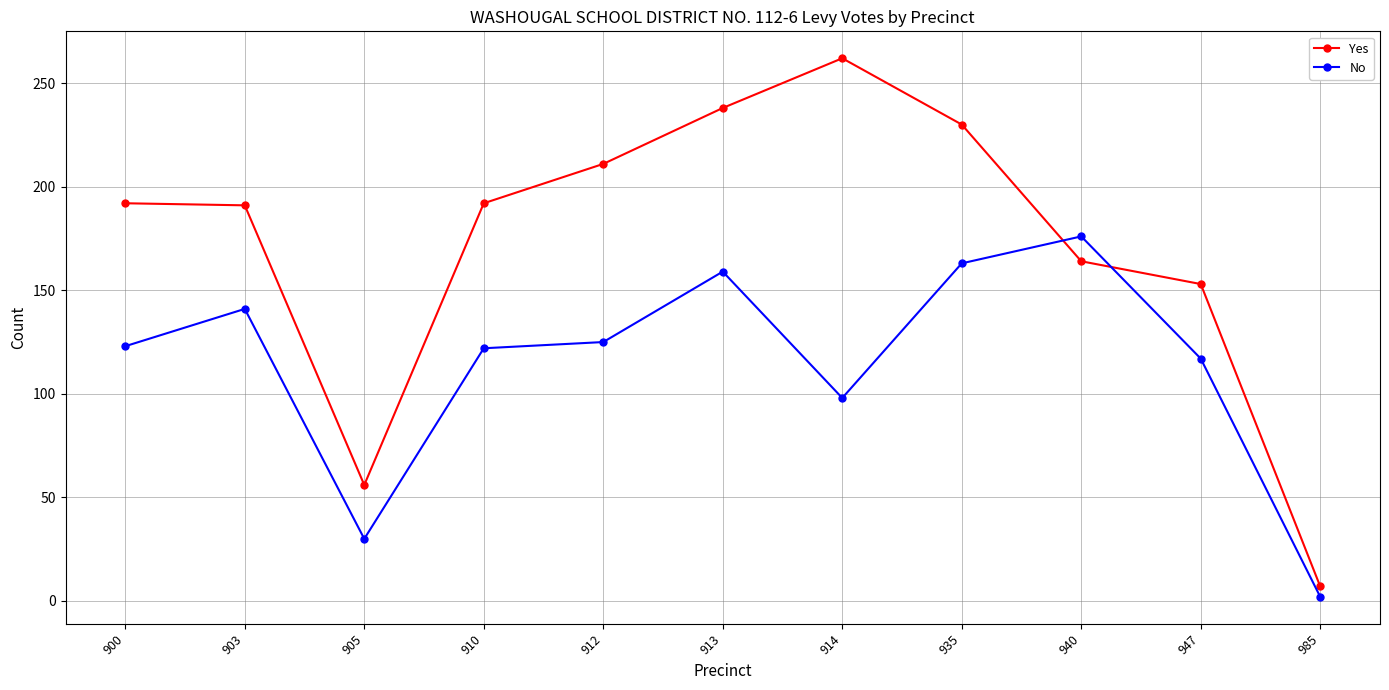

How many lines are shown in the chart?

2